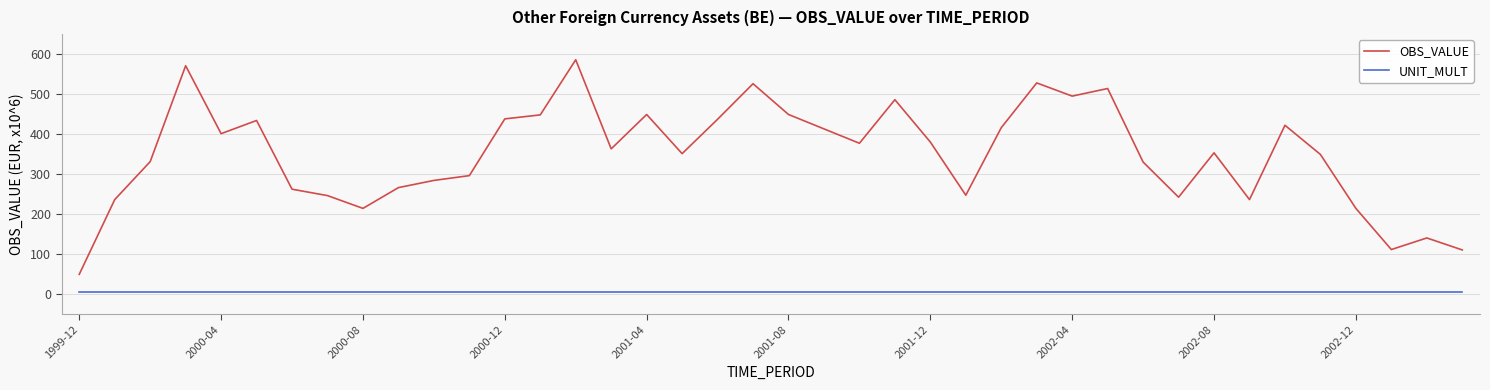

Which series has the largest total across all categories?

OBS_VALUE